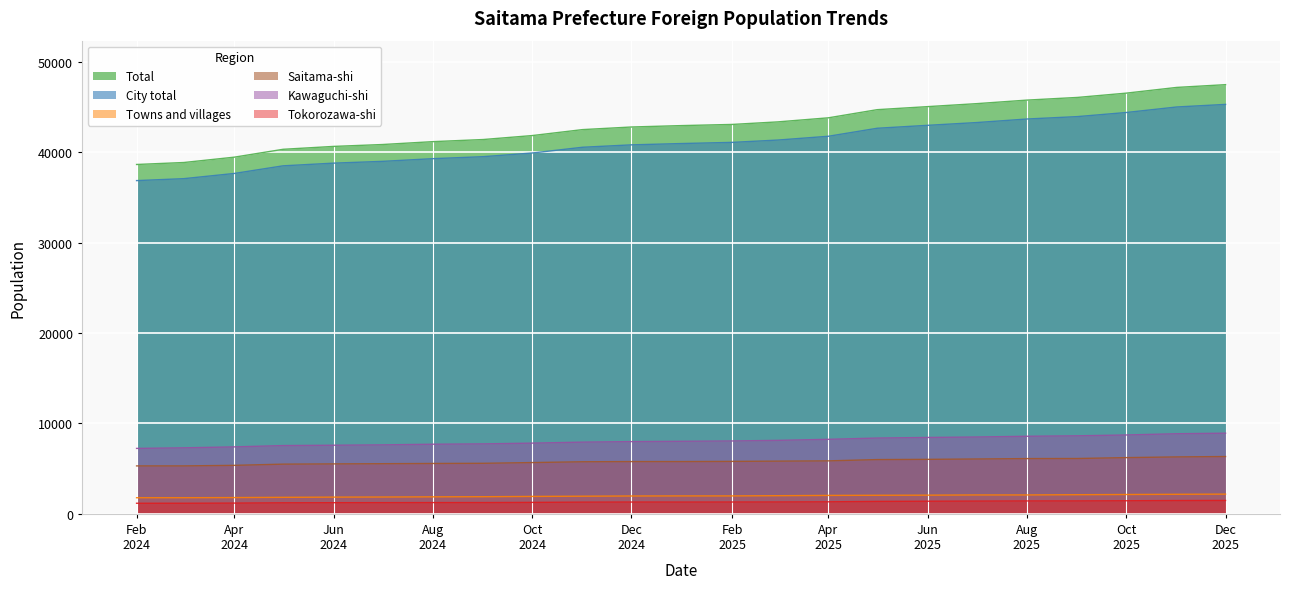

Which series has the largest total across all categories?

Total